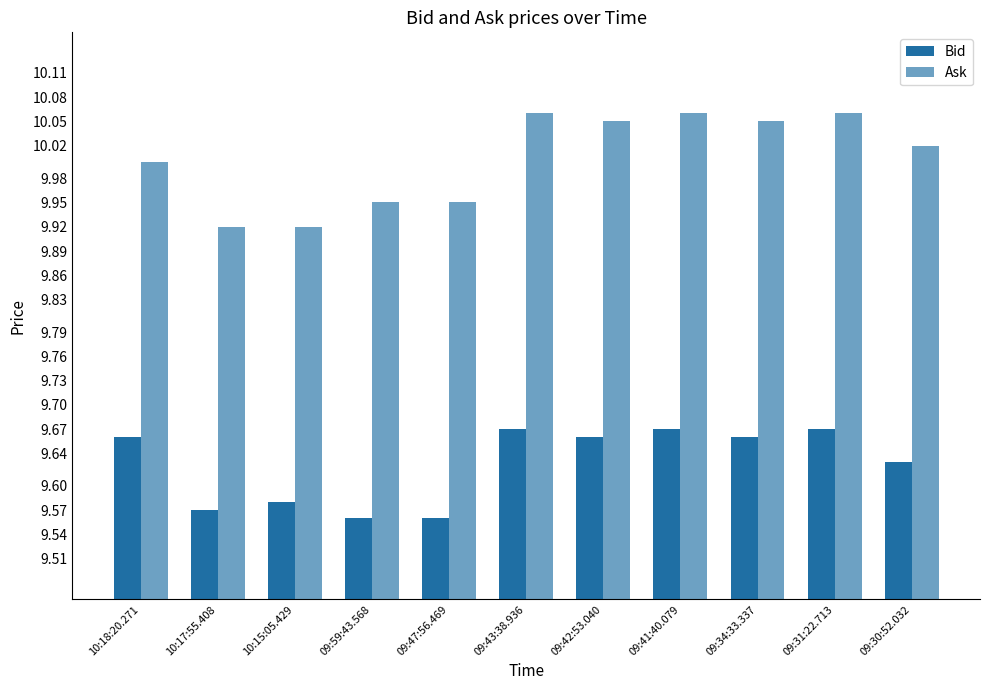

Count the number of categories in the chart.

11